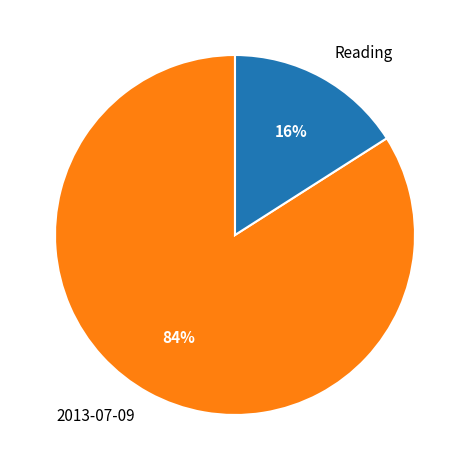

Is there a majority slice in this chart?

Yes